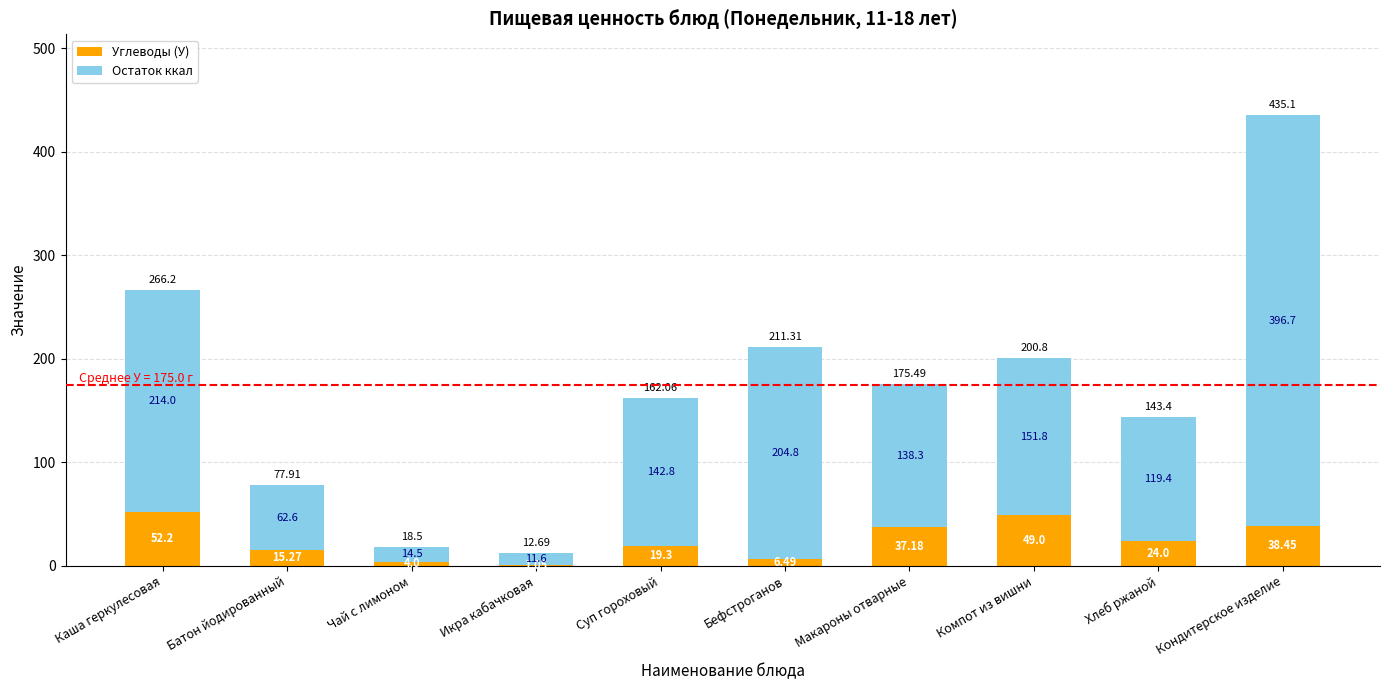

The Углеводы (У) series shows 24.0 at Хлеб ржаной. True or false?

True